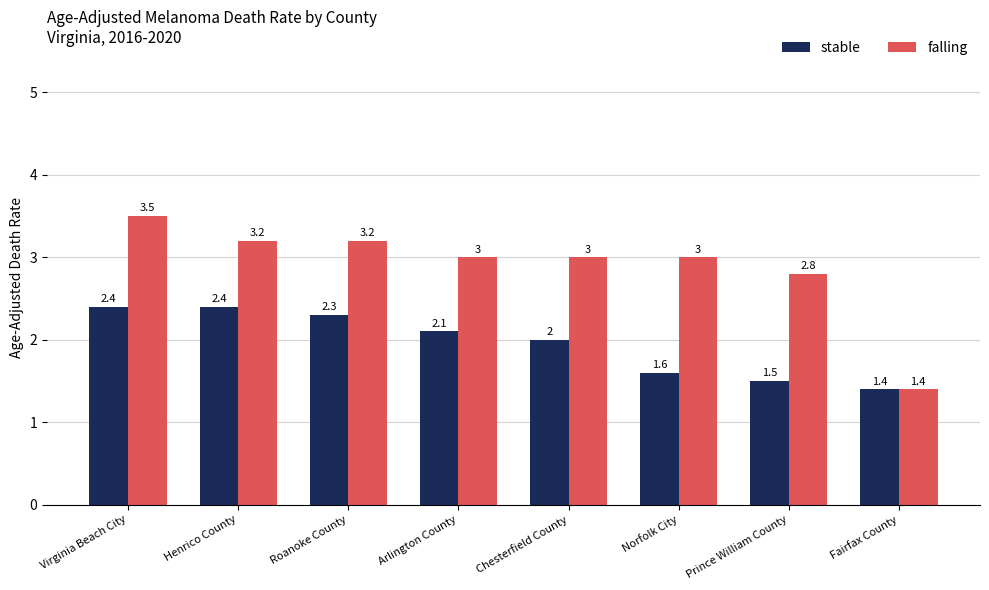

Which label corresponds to the largest value in the chart?

Virginia Beach City